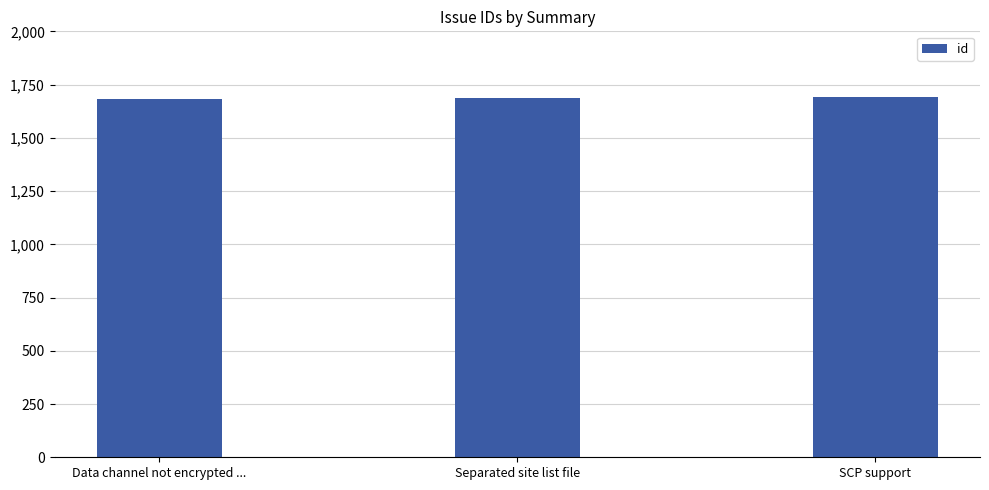

What is the minimum value shown in the chart?

1683